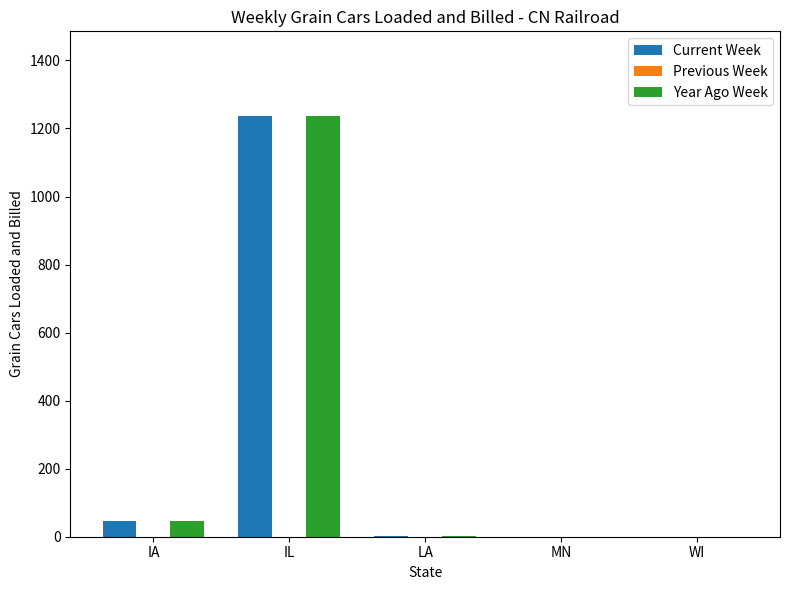

The value of Current Week at IL is 1238. True or false?

True